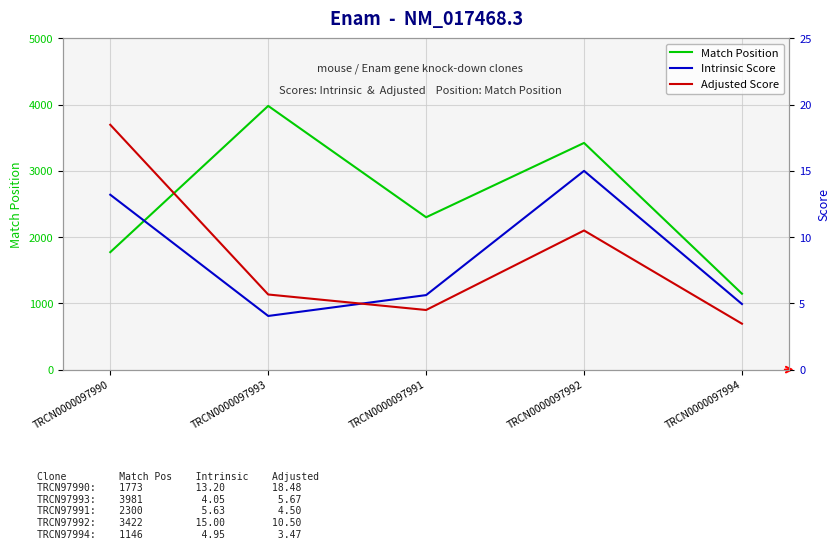

What is the minimum value shown in the chart?

3.5